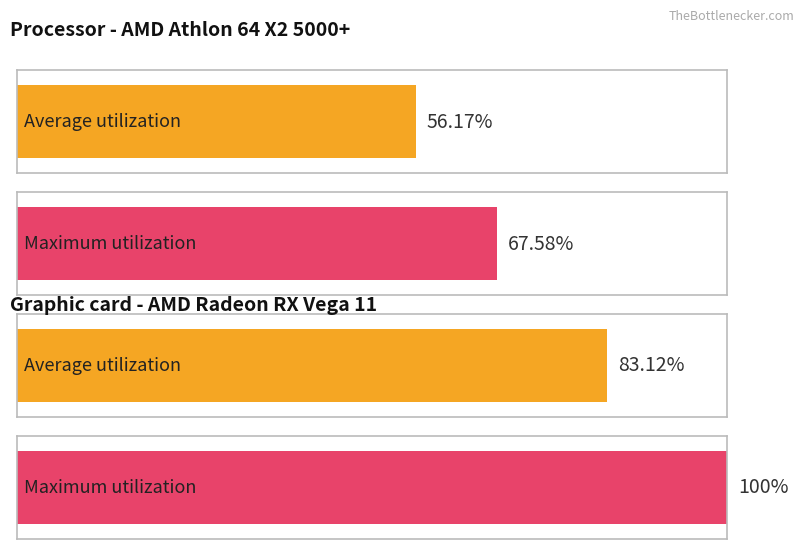

Is it true that Average utilization equals 100.3 at EIM-2?

False